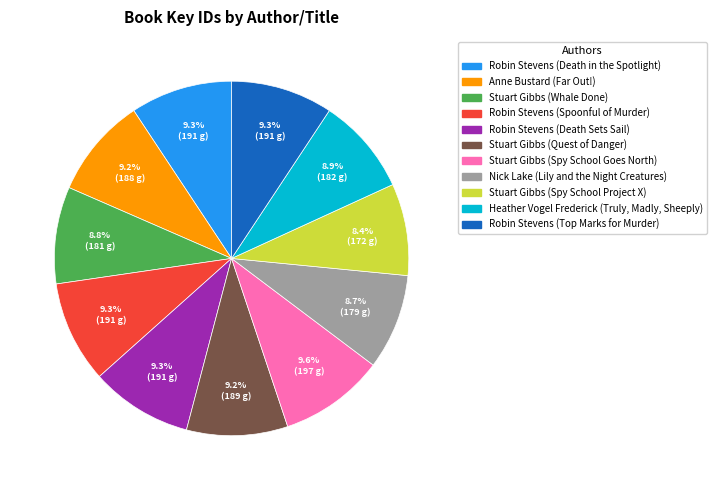

Approximately how many times larger is the value at Heather Vogel Frederick (Truly, Madly, Sheeply) compared to Stuart Gibbs (Spy School Goes North)?

0.9